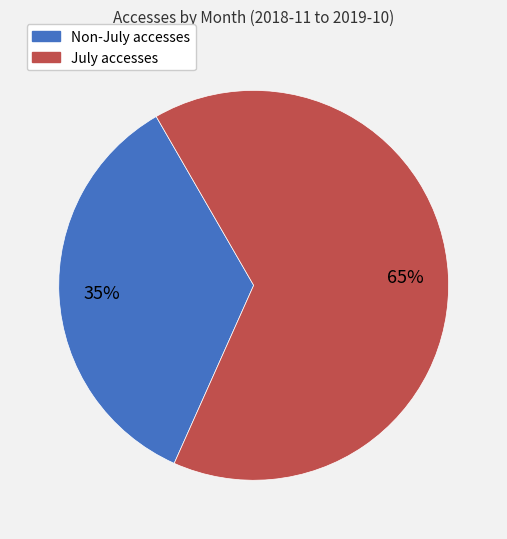

Do July accesses and Non-July accesses together represent more than half of the pie?

Yes